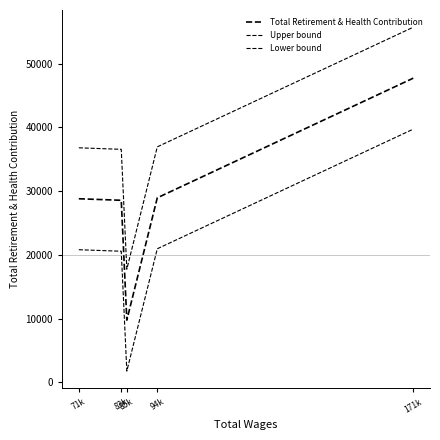

What is the total value across all series at 85k?

29244